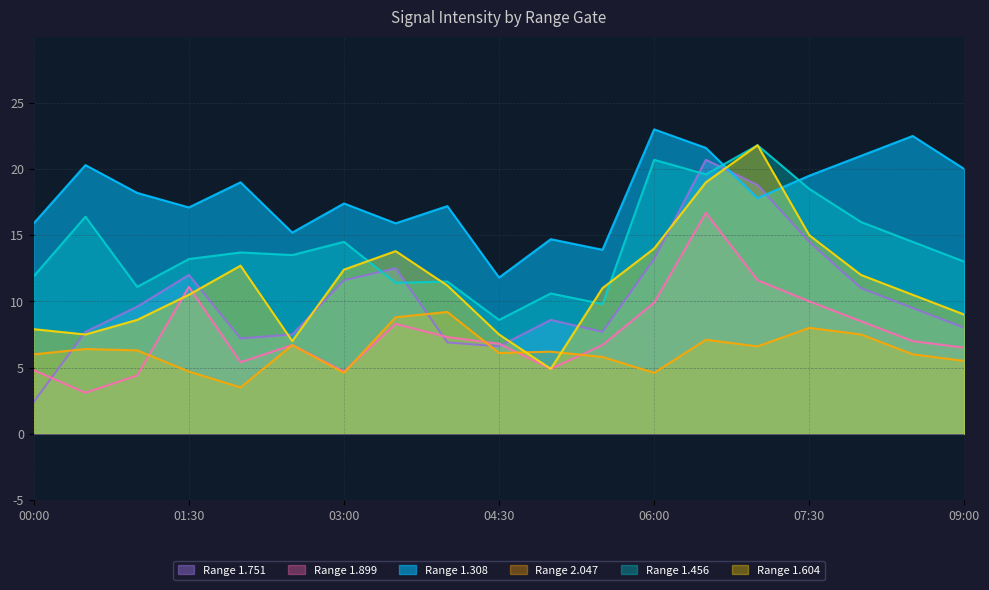

Which series has the largest total across all categories?

Range 1.308